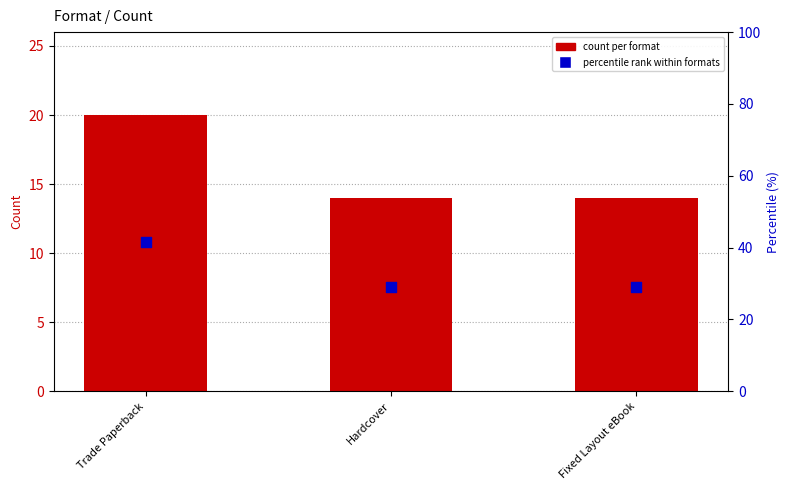

At how many categories does at least one series exceed 14?

3